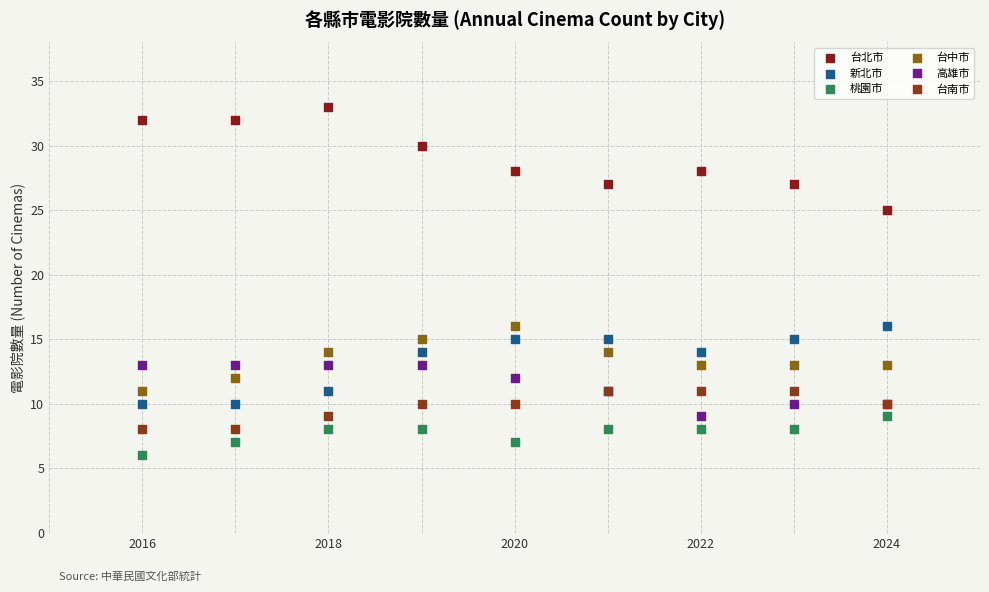

What are all the series names shown in the legend?

台北市, 新北市, 桃園市, 台中市, 高雄市, 台南市